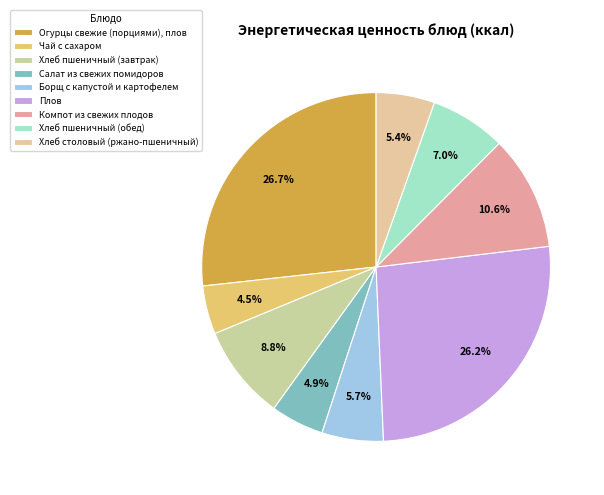

To the nearest percent, what is the difference between the largest and smallest slice percentages?

22%